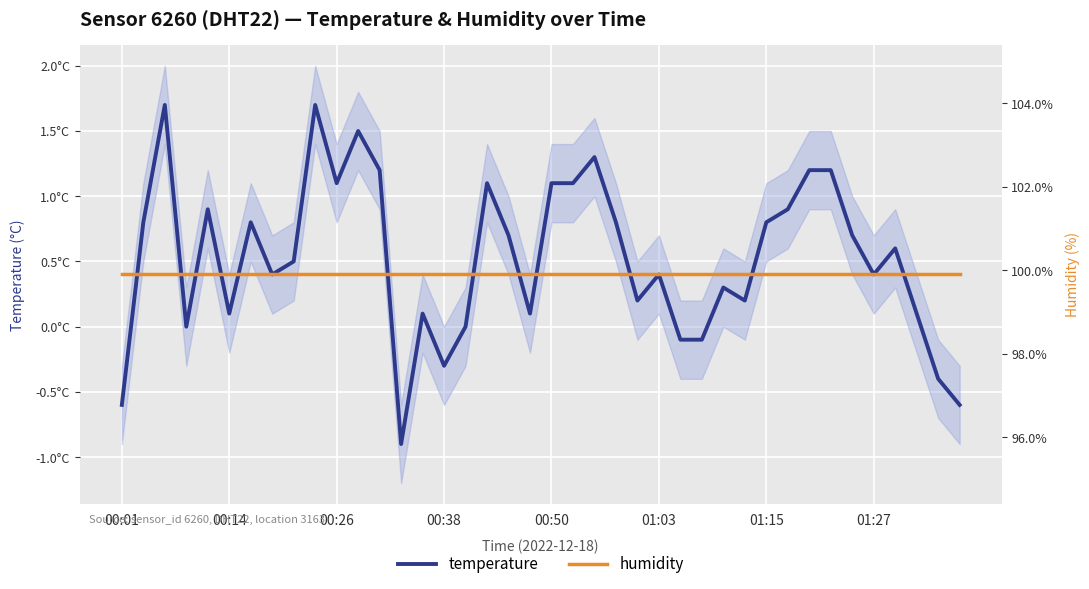

What is the greatest value displayed?

99.9